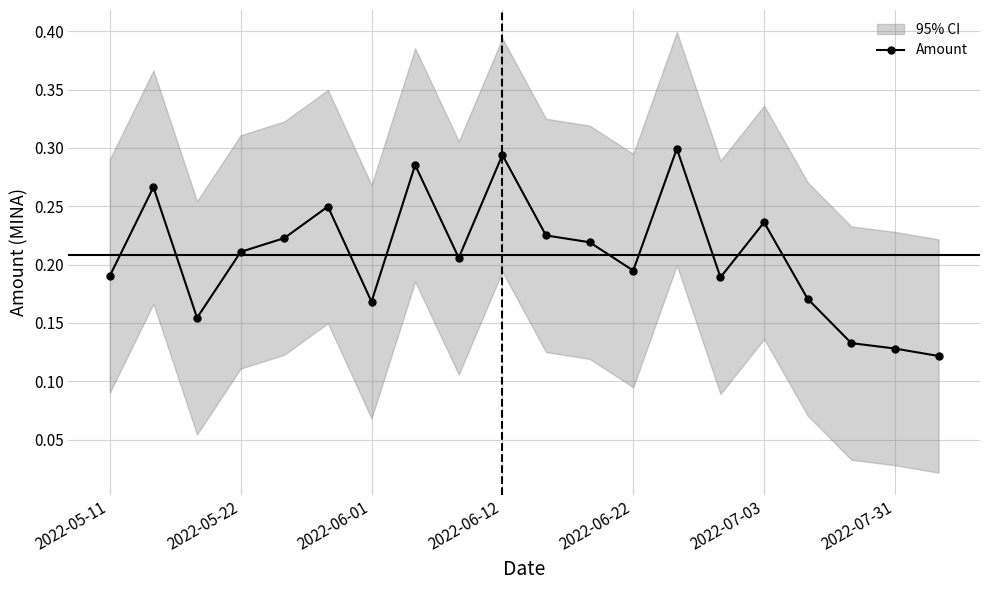

Which has a higher value, 10 or 11?

10